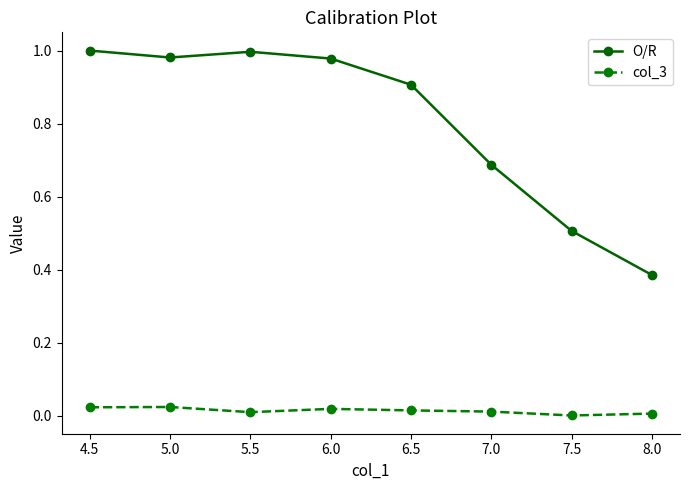

True or false: col_3 and O/R cross at least once.

False